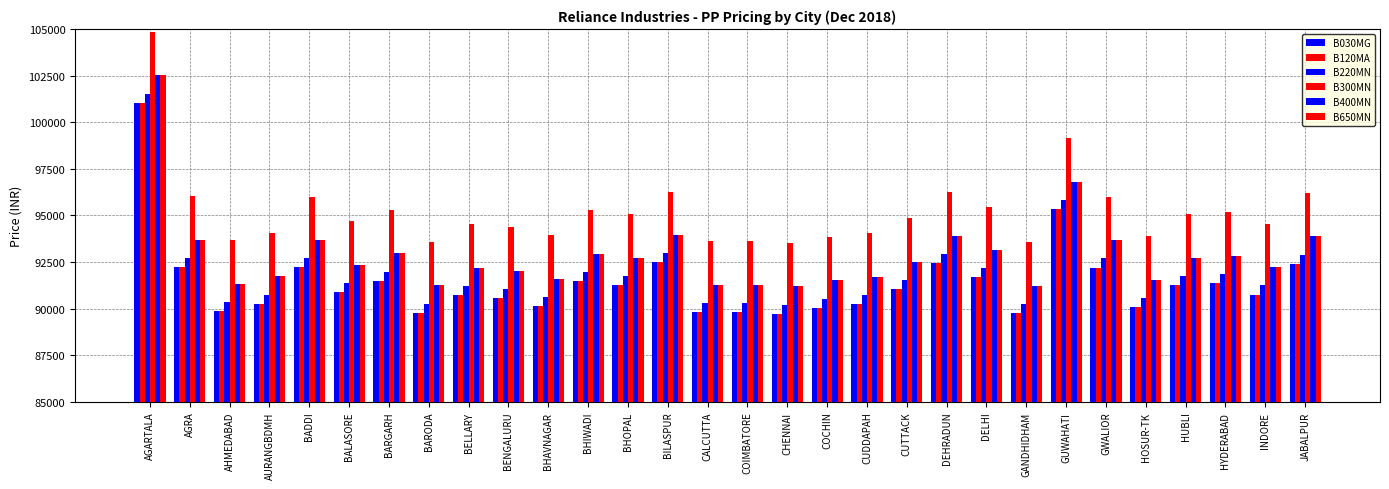

How many data points does each series have?

30